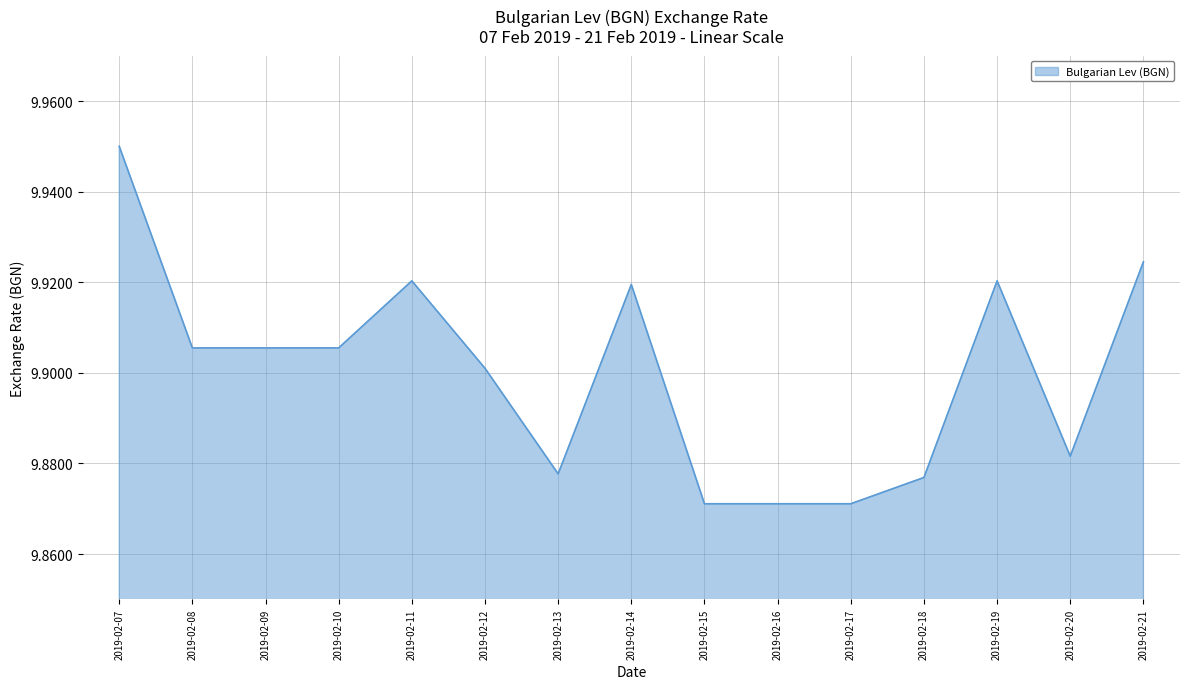

True or false: the data shows 9.9 at 2019-02-10.

True